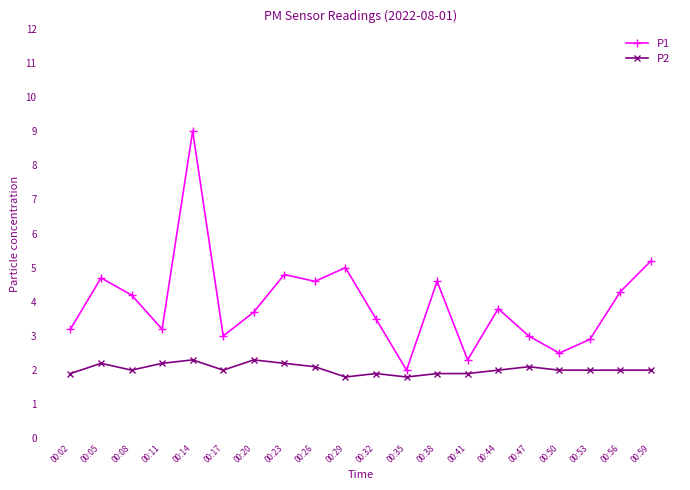

True or false: P2 has a value of 2.1 at 00:47.

True